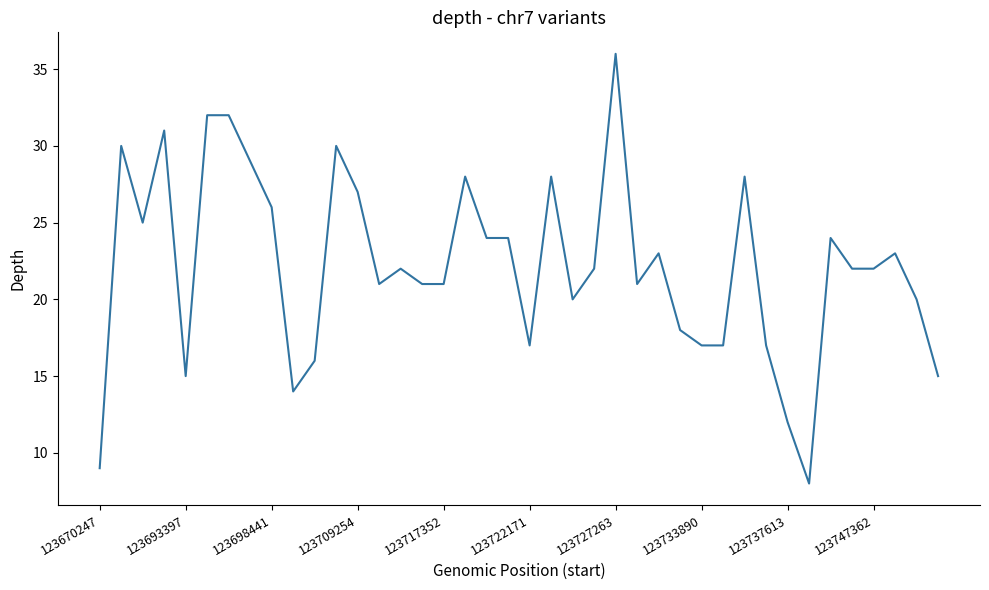

Count the number of categories in the chart.

40